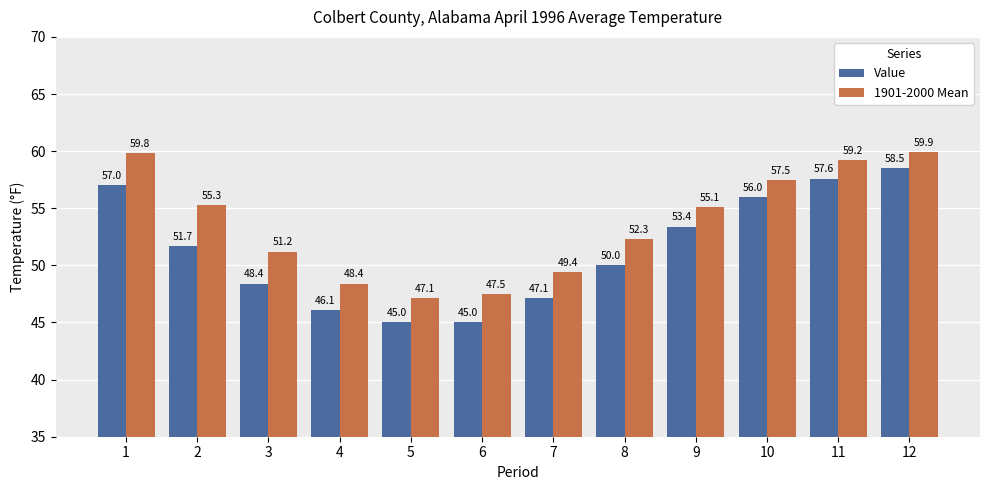

The 1901-2000 Mean series shows 88.4 at 9. True or false?

False